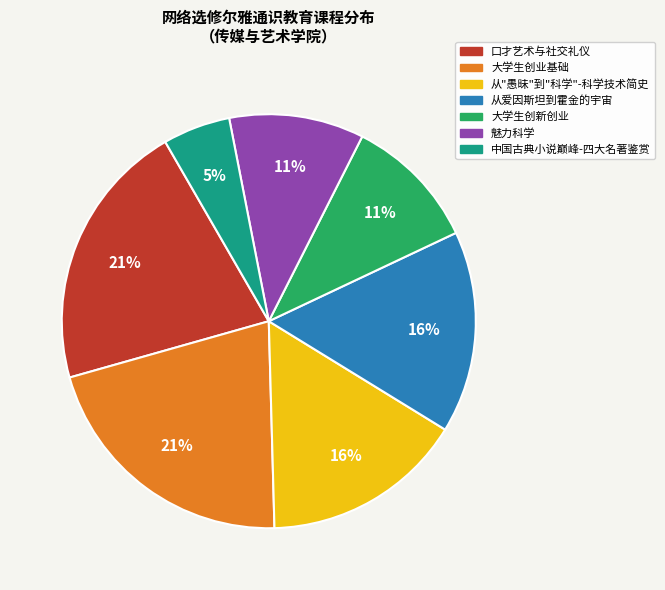

Combined, do 从爱因斯坦到霍金的宇宙 and 大学生创新创业 account for over 50%?

No